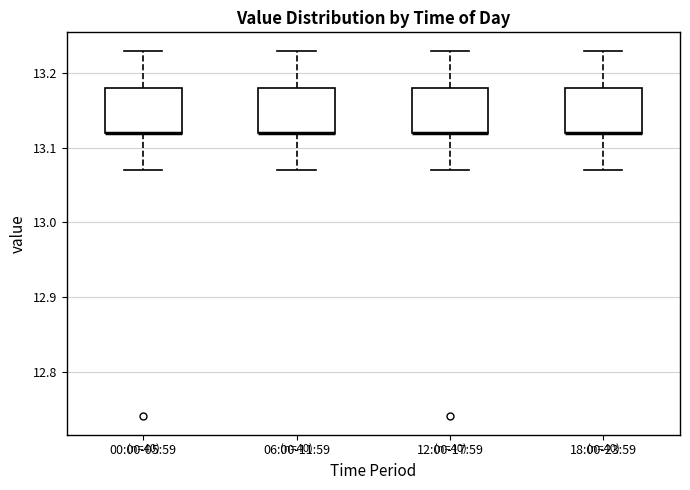

Reading left to right, read every box against the y-axis: the position of its median line, the range the box covers, and the ends of its whiskers. The values are not printed on the chart, so give them approximately, as read against the axis.

00:00-05:59: median 13.12 (drawn on the box's lower edge), box 13.12 to 13.18, whiskers 13.07 to 13.23
06:00-11:59: median 13.12 (drawn on the box's lower edge), box 13.12 to 13.18, whiskers 13.07 to 13.23
12:00-17:59: median 13.12 (drawn on the box's lower edge), box 13.12 to 13.18, whiskers 13.07 to 13.23
18:00-23:59: median 13.12 (drawn on the box's lower edge), box 13.12 to 13.18, whiskers 13.07 to 13.23